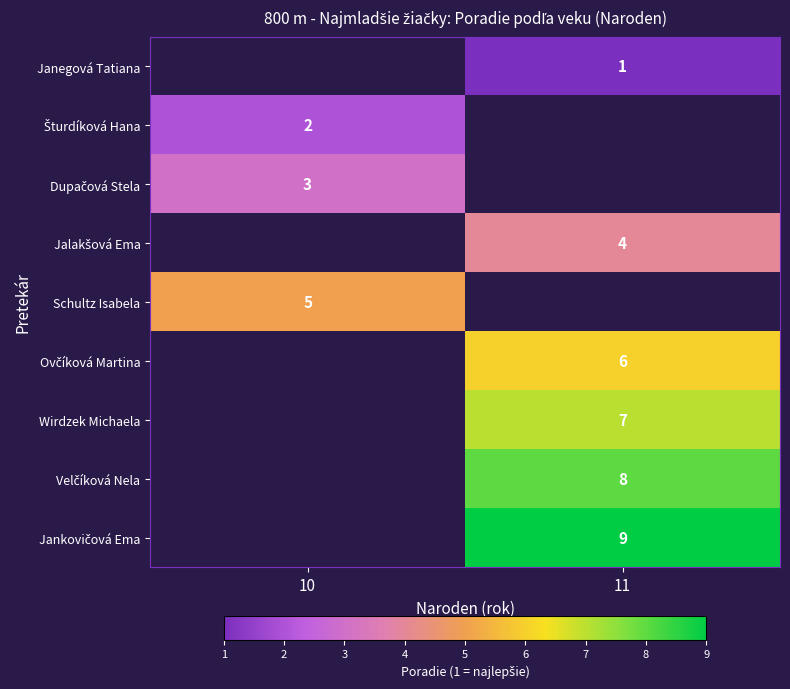

Is the value of Wirdzek Michaela at 11 greater than the value of Schultz Isabela at 10?

Yes